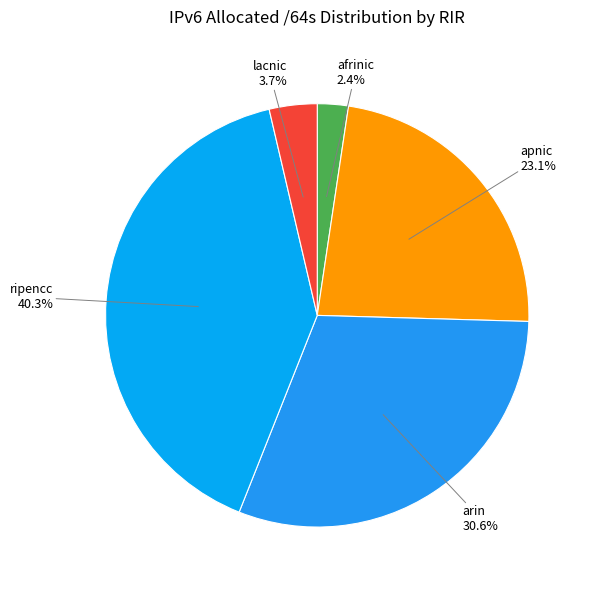

Does any single category account for the majority?

No